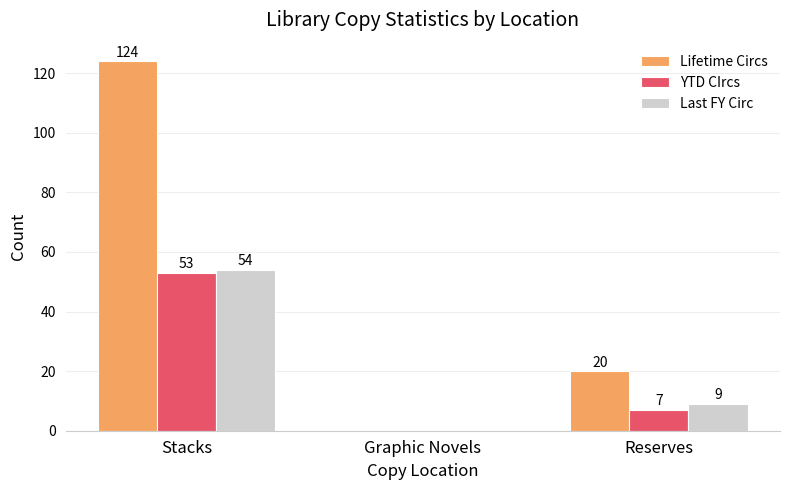

Which series changed the most between Graphic Novels and Reserves?

Lifetime Circs